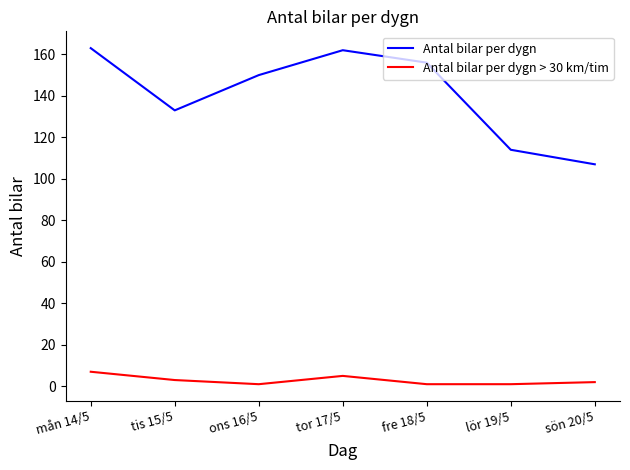

At which label is Antal bilar per dygn closest to 135?

tis 15/5